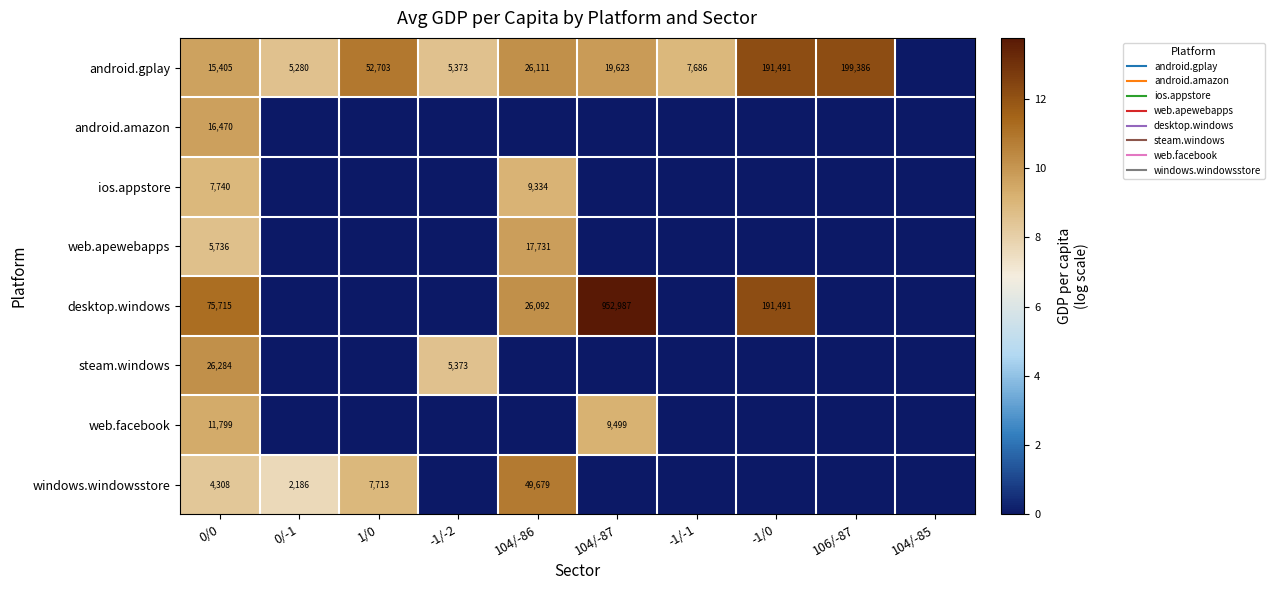

Which series has the widest spread of values?

desktop.windows